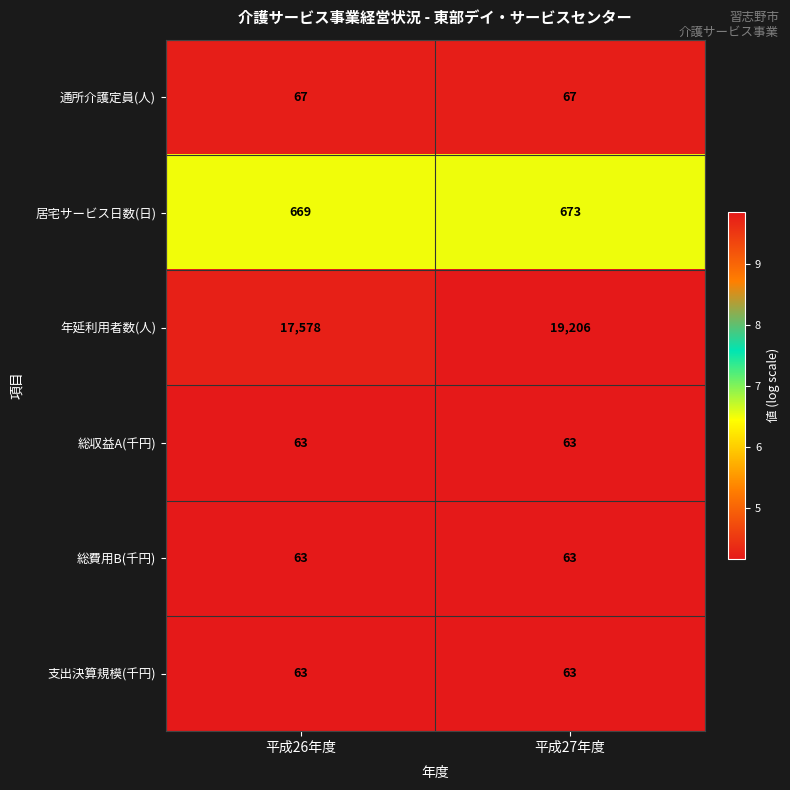

True or false: 通所介護定員(人) has a value of 67 at 平成26年度.

True